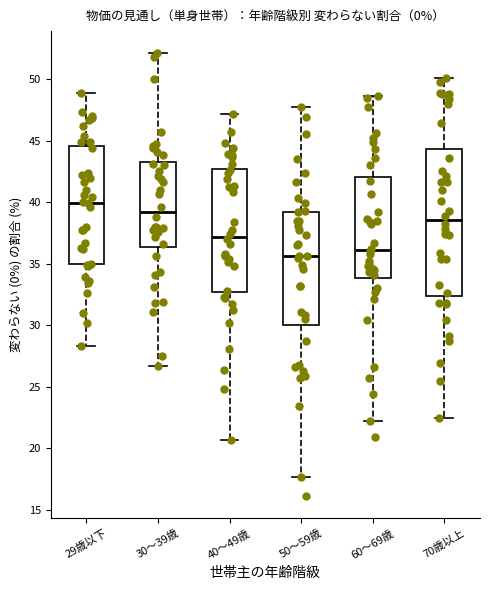

Which box is the tallest, from its lower edge to its upper edge?

70歳以上